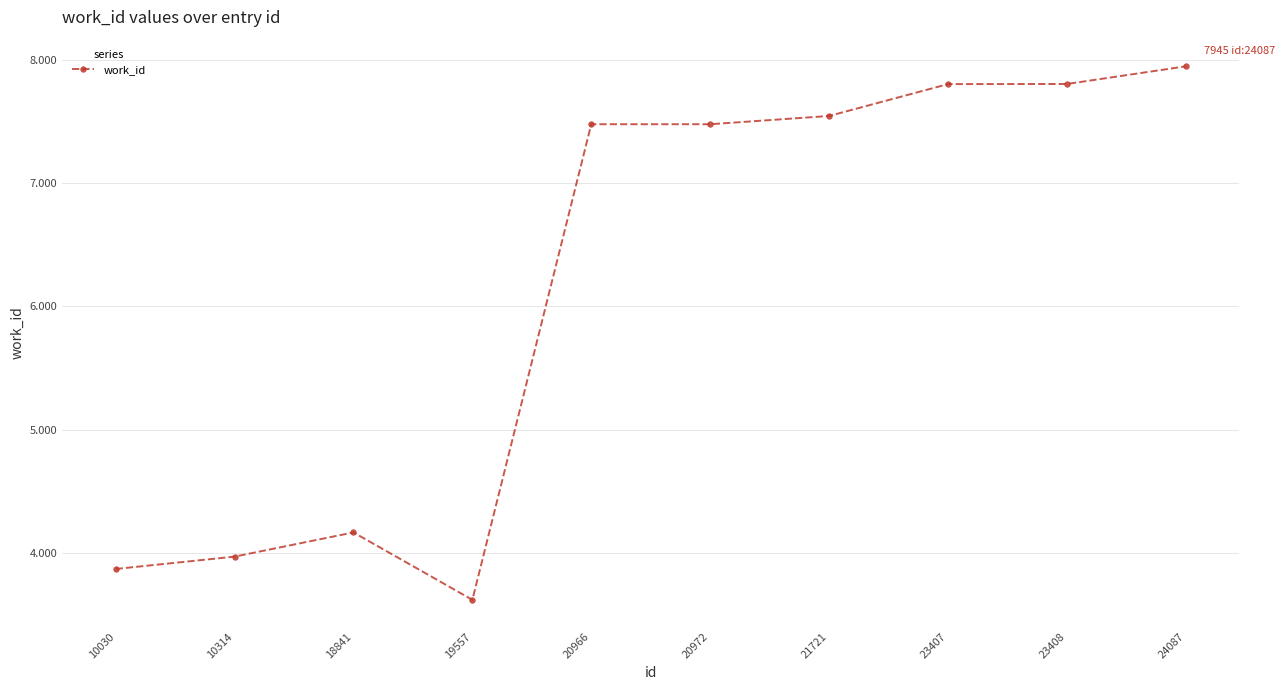

What is the difference between the maximum and minimum values?

4322